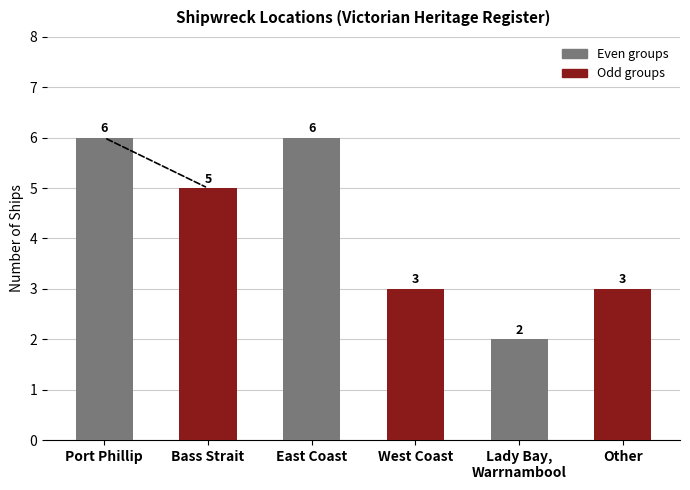

What is the difference between the values at Other and Port Phillip?

3